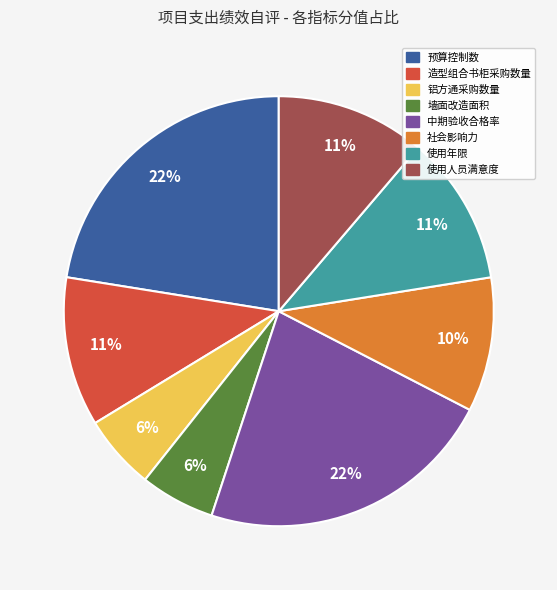

How many segments does this pie chart have?

8